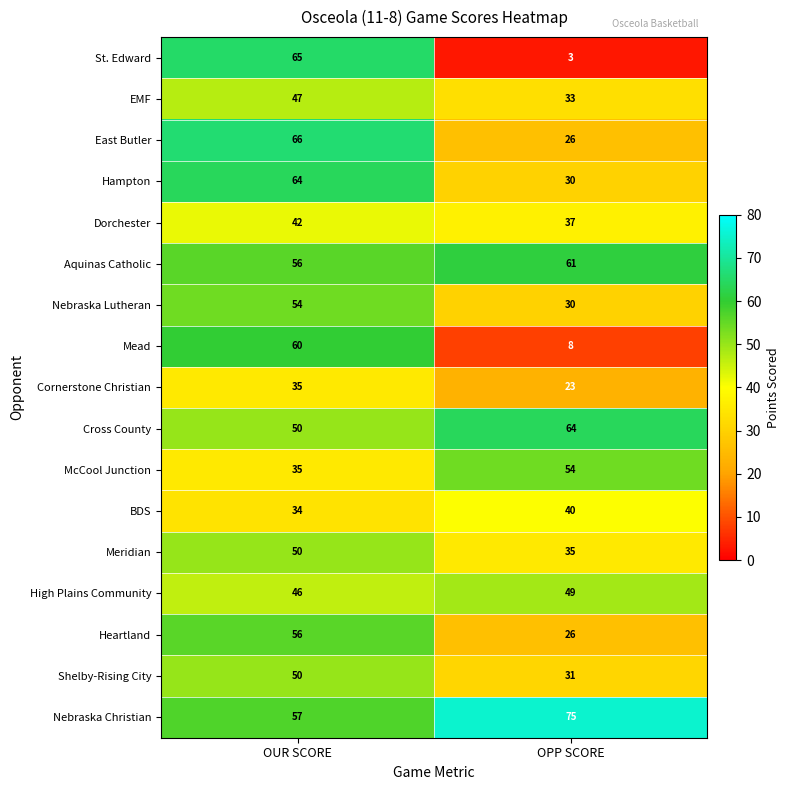

What is the highest value of the Shelby-Rising City series?

50